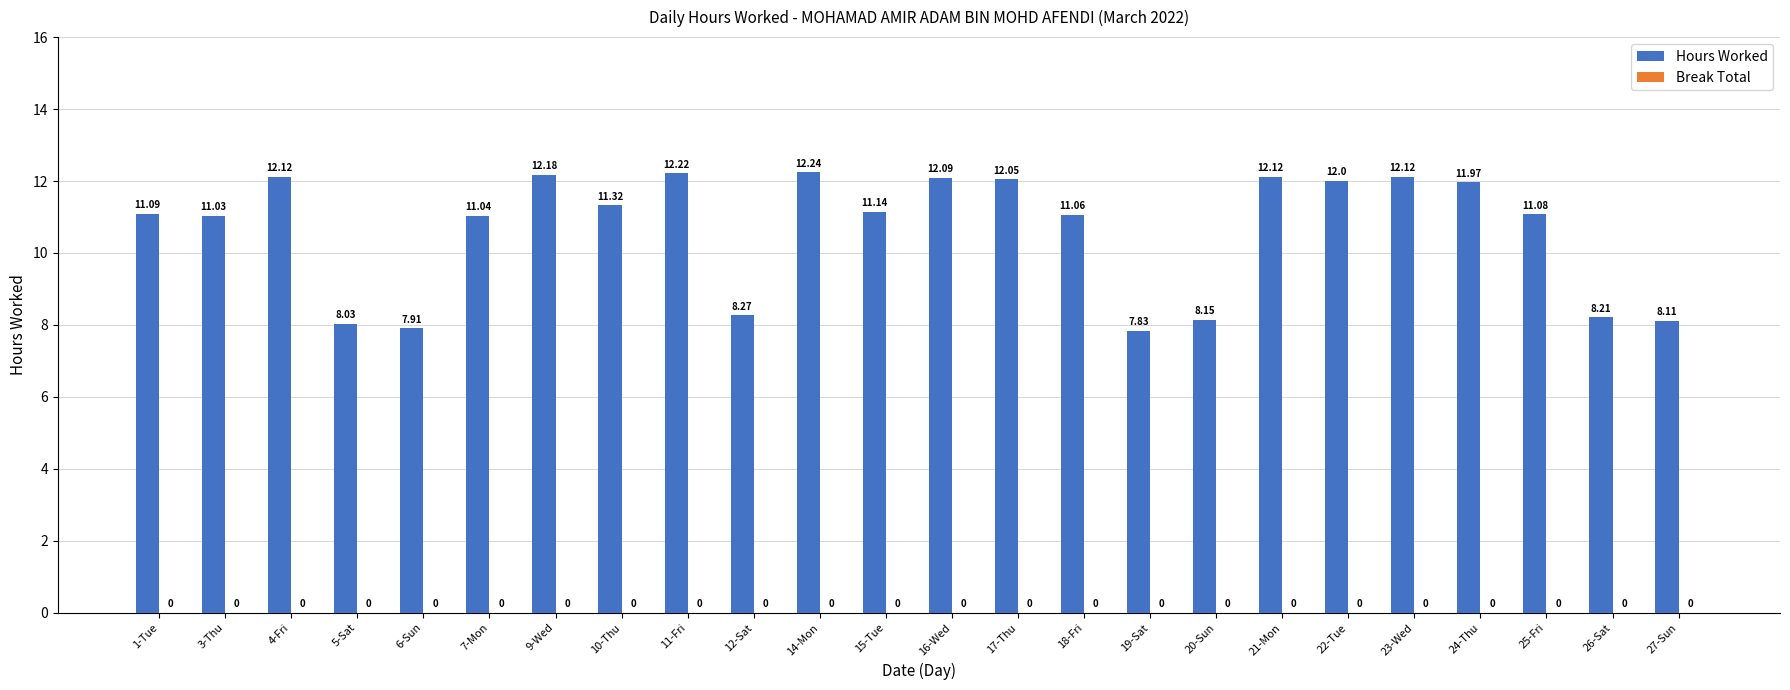

Approximately how many times larger is the value at 9-Wed compared to 17-Thu?

1.0